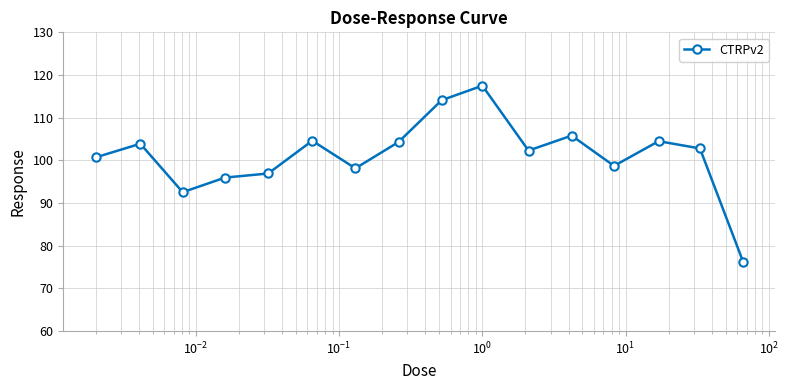

True or false: there are more than 0 points higher than both neighbors.

True